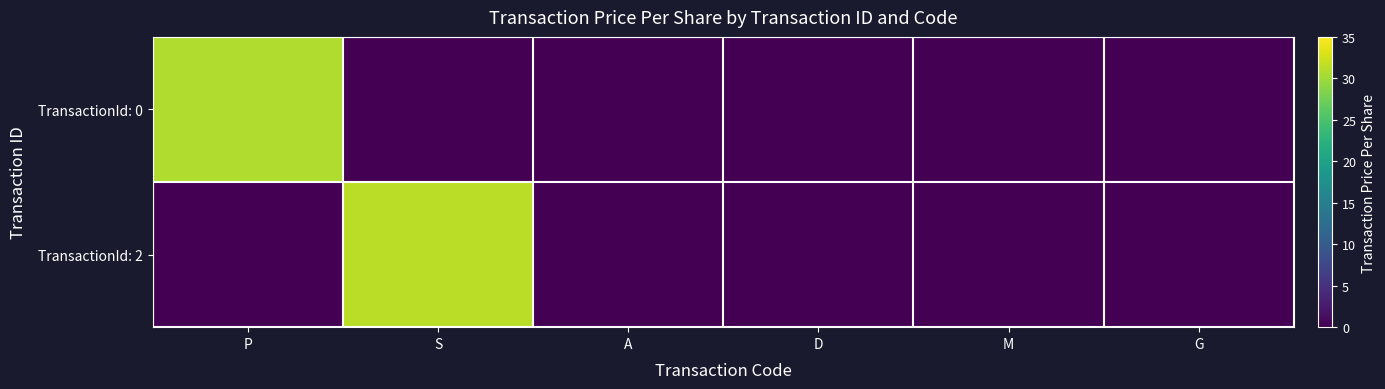

Reading left to right, list all the values displayed in this chart.

TransactionId: 0: P=30.9	S=0.0	A=0.0	D=0.0	M=0.0	G=0.0
TransactionId: 2: P=0.0	S=31.4	A=0.0	D=0.0	M=0.0	G=0.0